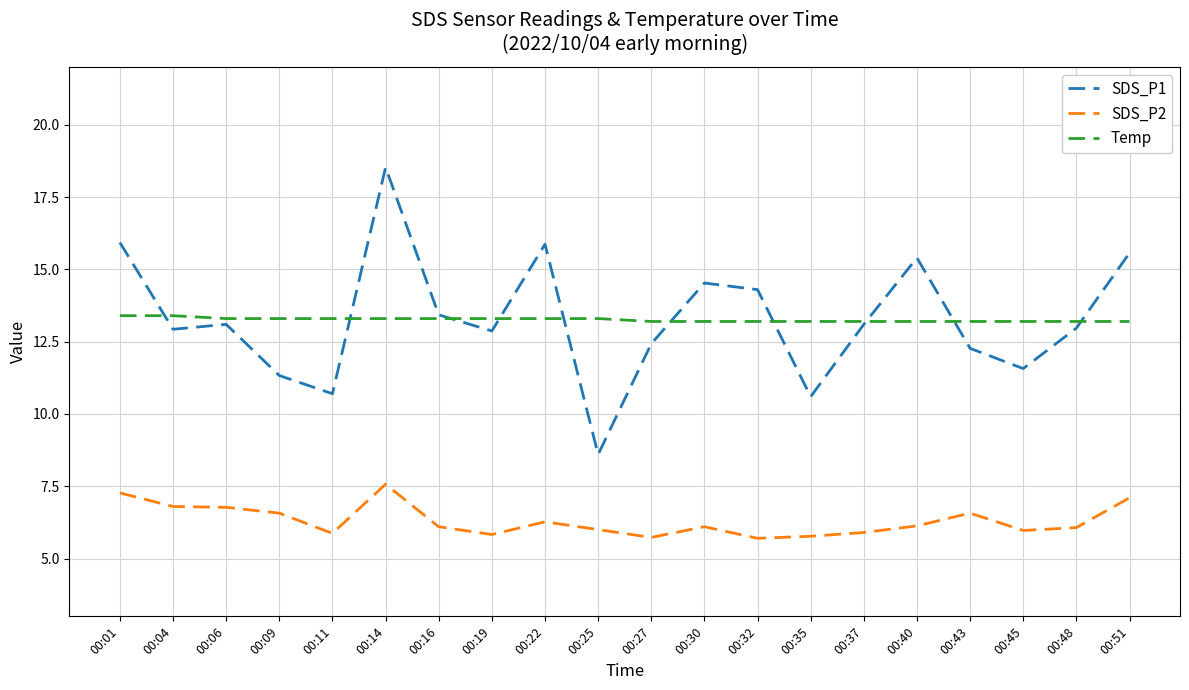

How many series are shown in this chart?

3